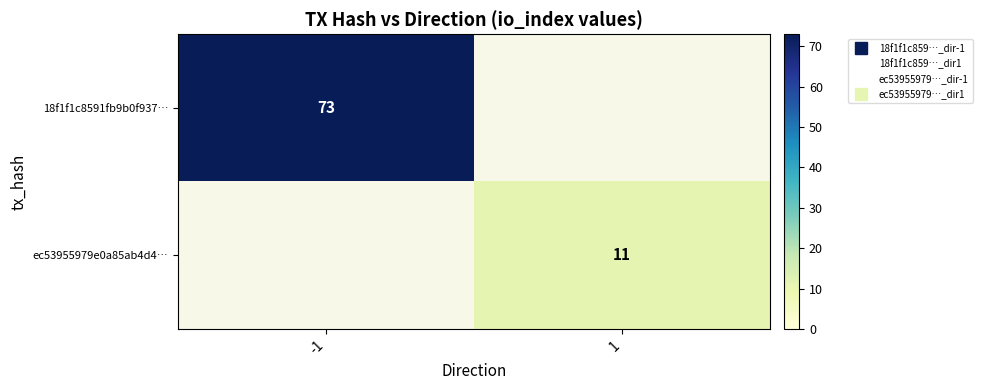

Count the number of categories in the chart.

2